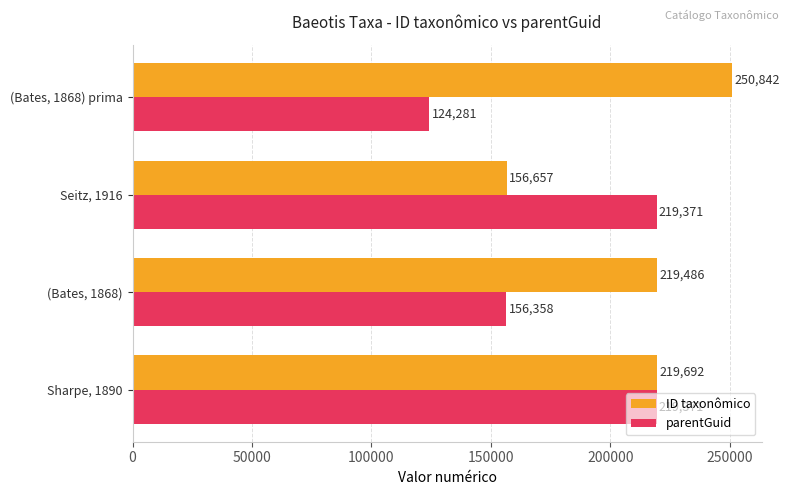

What is the difference between the parentGuid values at (Bates, 1868) prima and Sharpe, 1890?

95090